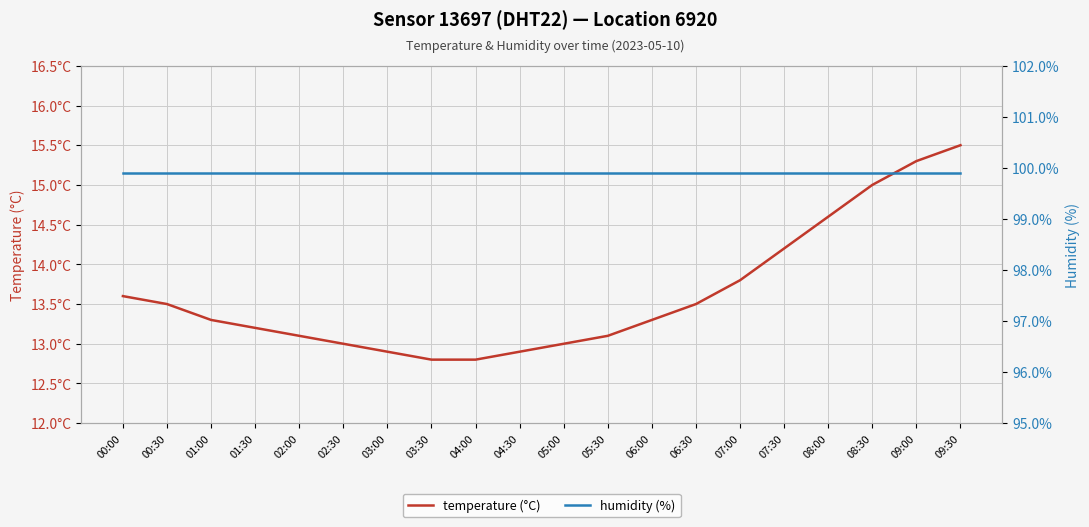

Reading left to right, list all the values displayed in this chart.

temperature (°C): 00:00=13.6	00:30=13.5	01:00=13.3	01:30=13.2	02:00=13.1	02:30=13.0	03:00=12.9	03:30=12.8	04:00=12.8	04:30=12.9	05:00=13.0	05:30=13.1	06:00=13.3	06:30=13.5	07:00=13.8	07:30=14.2	08:00=14.6	08:30=15.0	09:00=15.3	09:30=15.5
humidity (%): 00:00=99.9	00:30=99.9	01:00=99.9	01:30=99.9	02:00=99.9	02:30=99.9	03:00=99.9	03:30=99.9	04:00=99.9	04:30=99.9	05:00=99.9	05:30=99.9	06:00=99.9	06:30=99.9	07:00=99.9	07:30=99.9	08:00=99.9	08:30=99.9	09:00=99.9	09:30=99.9